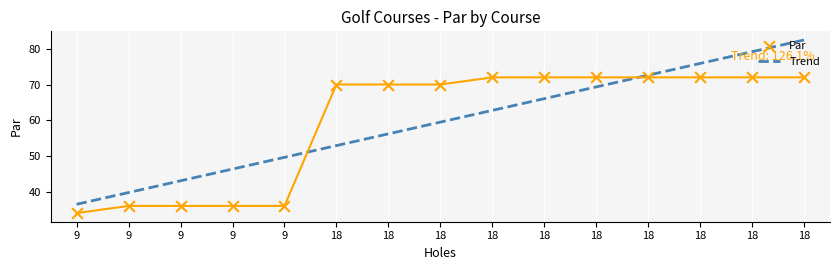

Which series has the largest total across all categories?

Trend